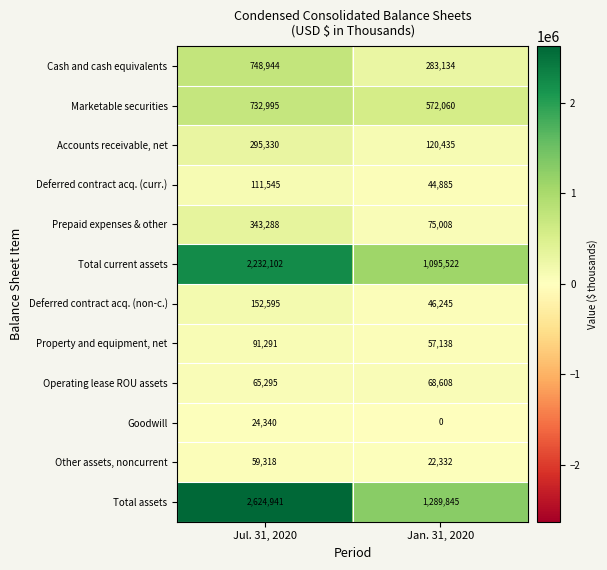

Which category has the highest value in the Property and equipment, net series?

Jul. 31, 2020